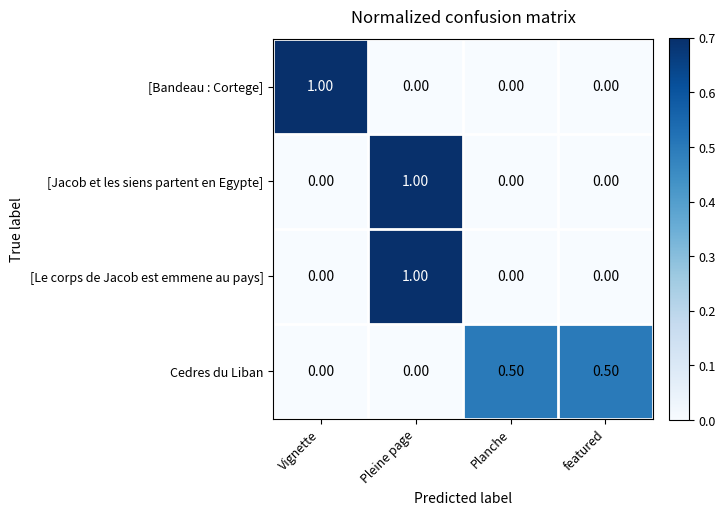

Which series changed the most between Vignette and Planche?

[Bandeau : Cortege]